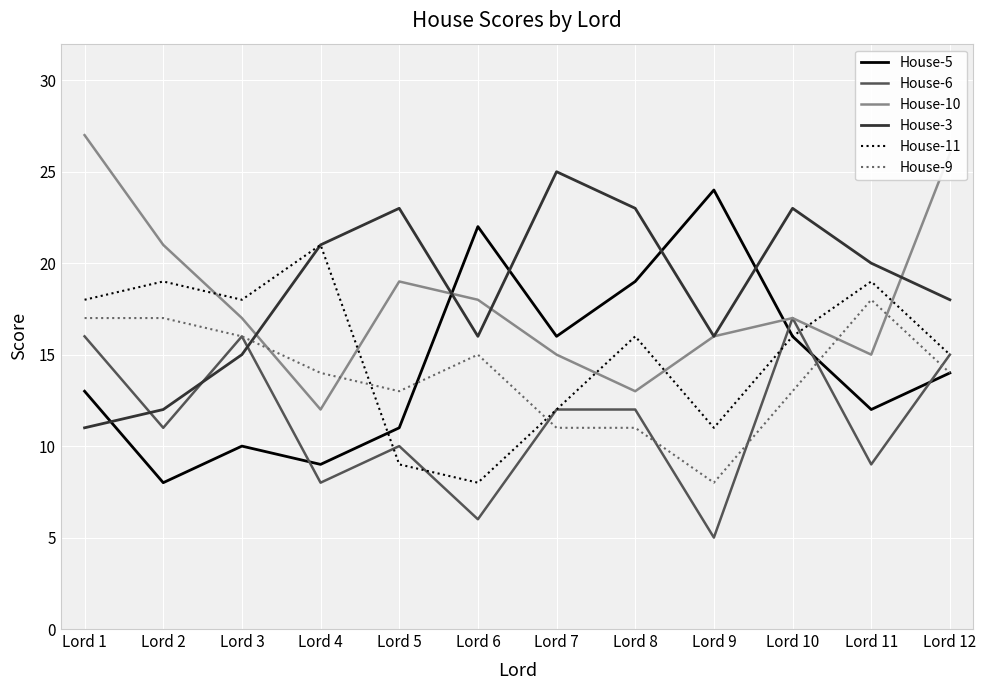

What is the spread (max minus min) of values at Lord 2?

13